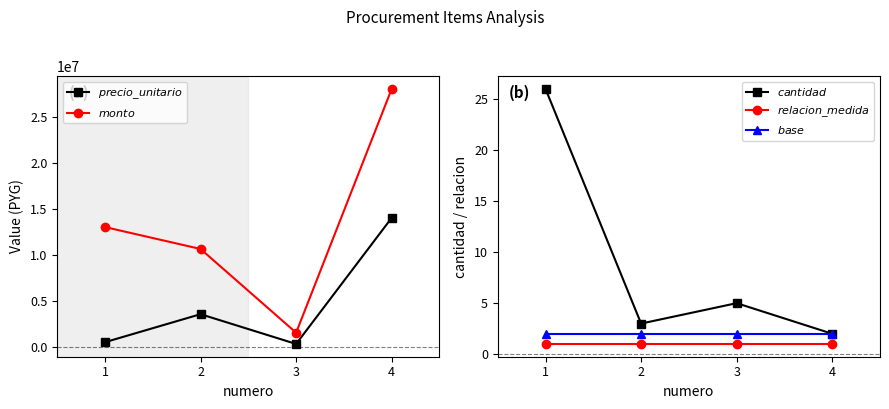

Reading left to right, what are all the values shown in this chart?

$precio\_unitario$: 500000	3540000	306000	14000000
$monto$: 13000000	10620000	1530000	28000000
$cantidad$: 26	3	5	2
$relacion\_medida$: 1	1	1	1
$base$: 2	2	2	2